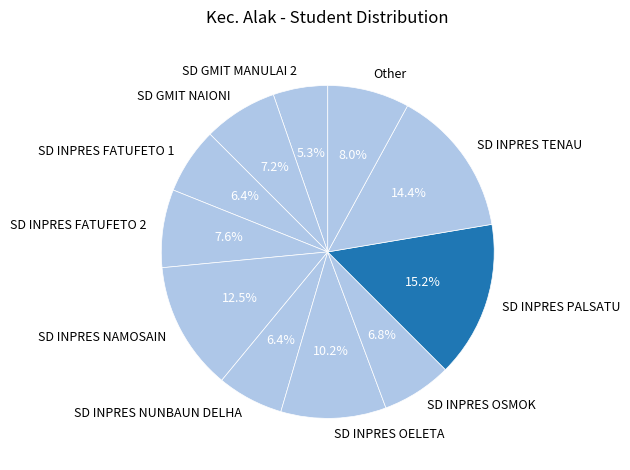

Does SD GMIT NAIONI account for over 50% of the chart?

No